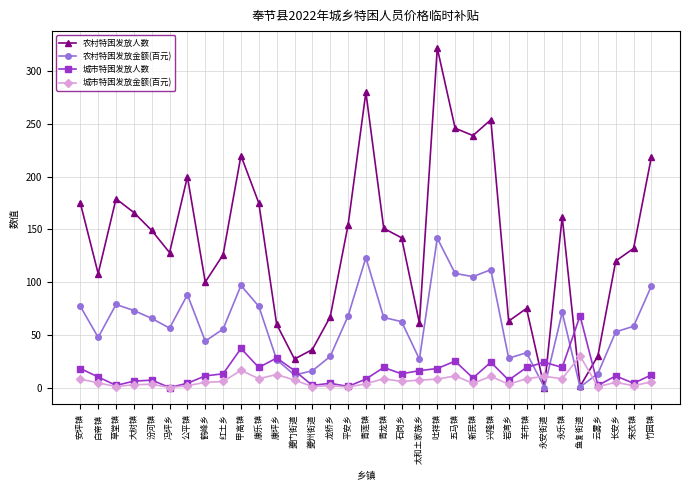

At which label does 农村特困发放人数 reach its peak?

吐祥镇